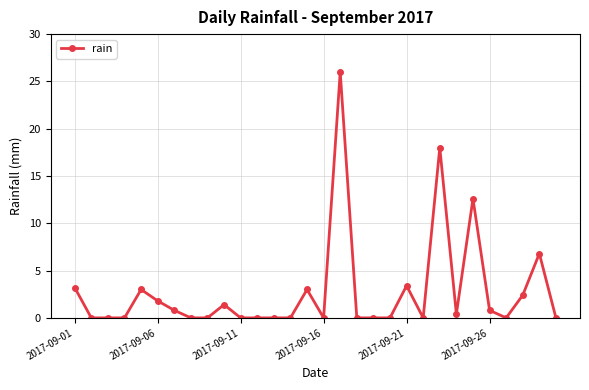

Reading left to right, list all the values displayed in this chart.

3.2	0.0	0.0	0.0	3.0	1.8	0.8	0.0	0.0	1.4	0.0	0.0	0.0	0.0	3.0	0.0	26.0	0.0	0.0	0.0	3.4	0.0	18.0	0.4	12.6	0.8	0.0	2.4	6.8	0.0